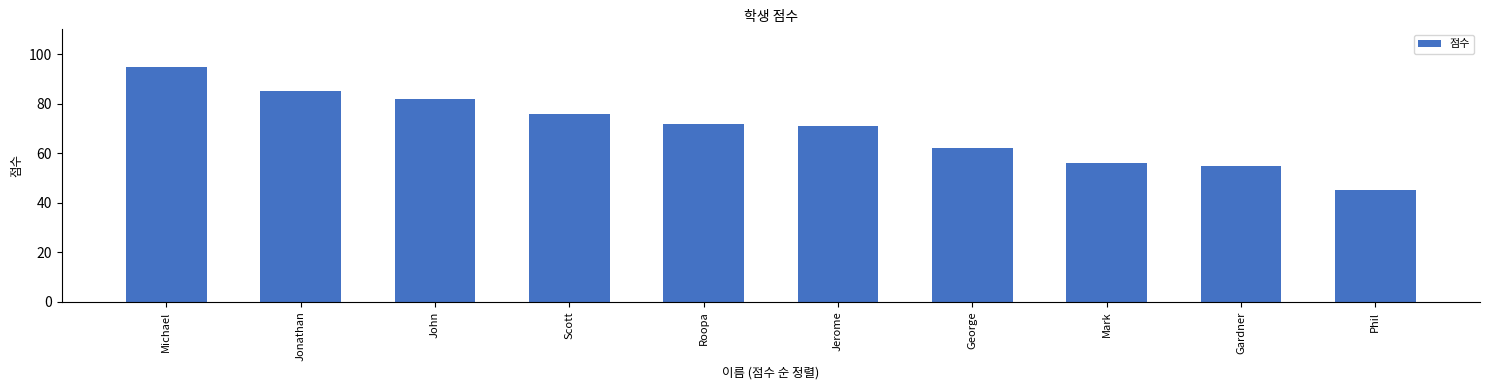

Reading left to right, extract all data points from this chart.

95	85	82	76	72	71	62	56	55	45